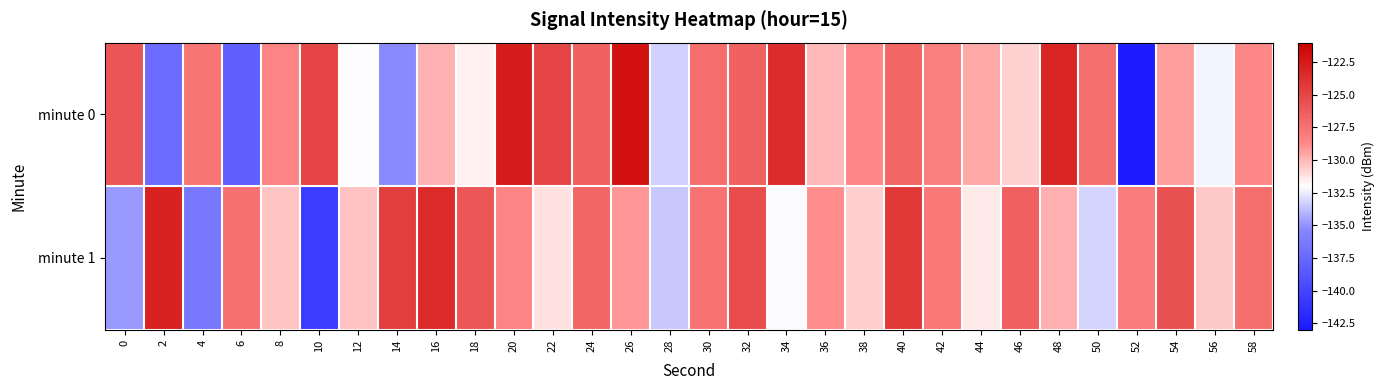

How many series are shown in this chart?

2